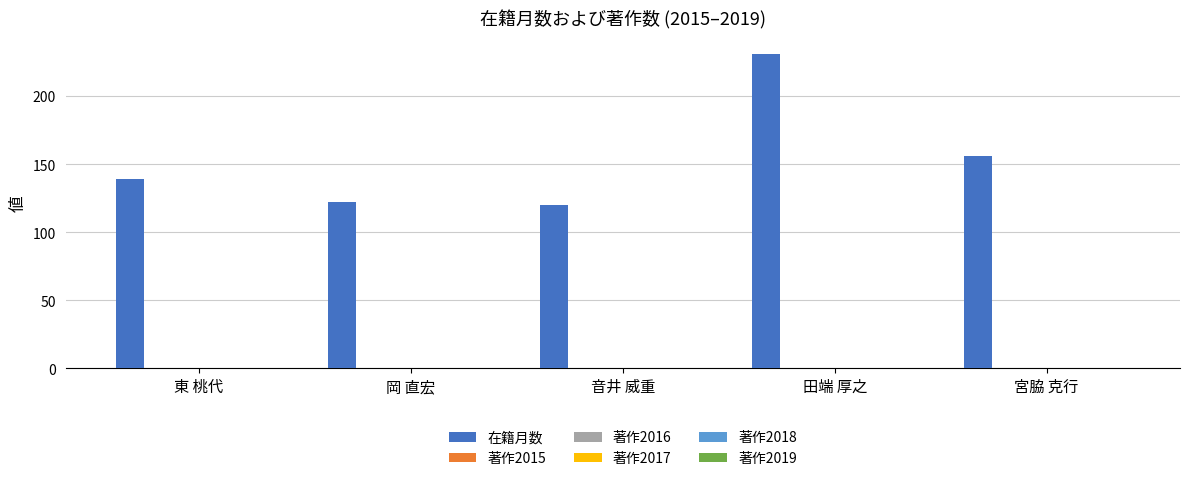

What is the value of the 5th bar from the left?

156